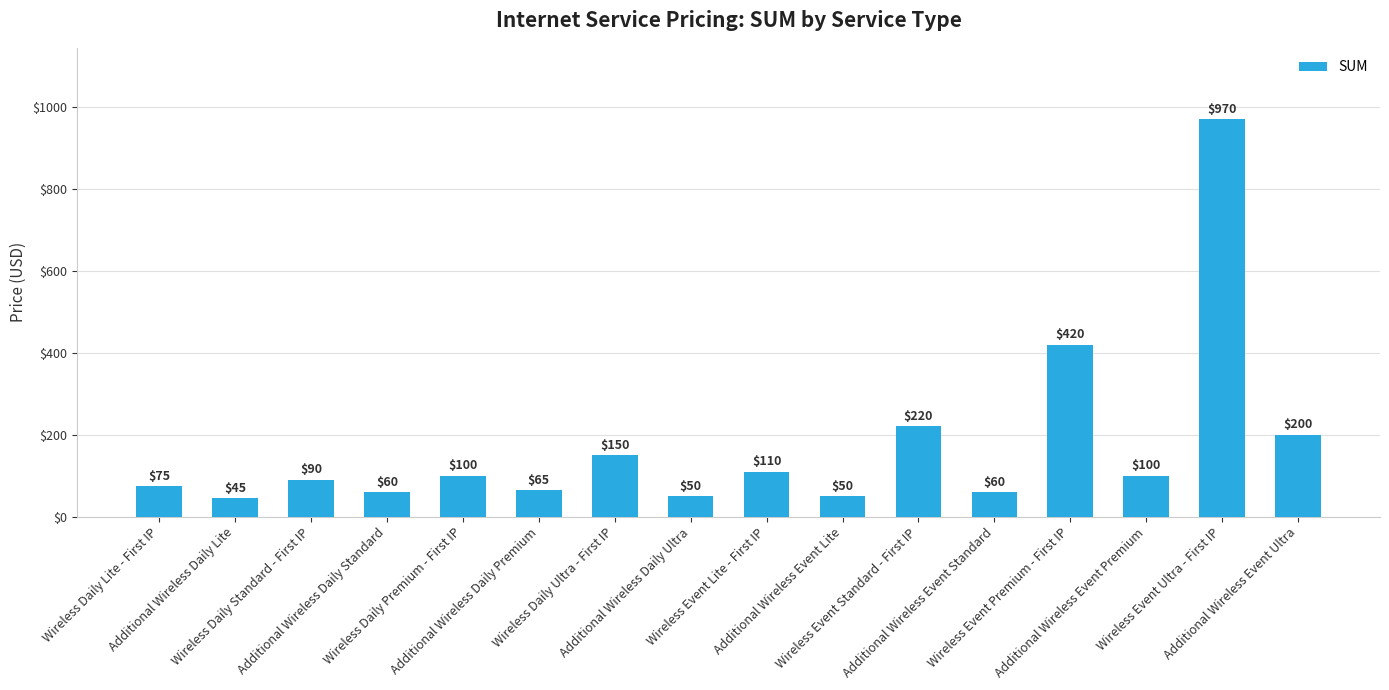

What is the label of the 12th bar from the left?

Additional Wireless Event Standard